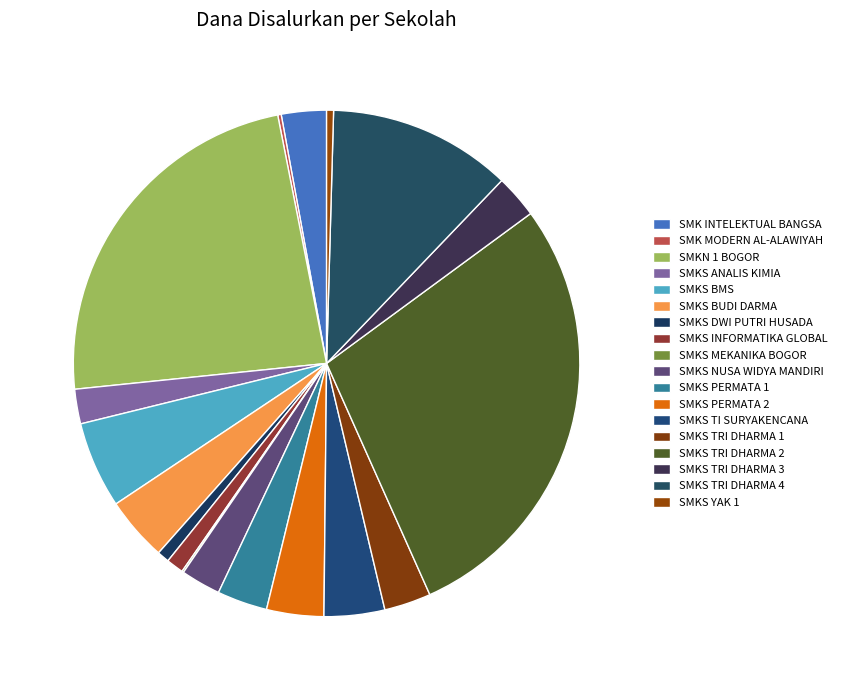

How many slices are in this pie chart?

18